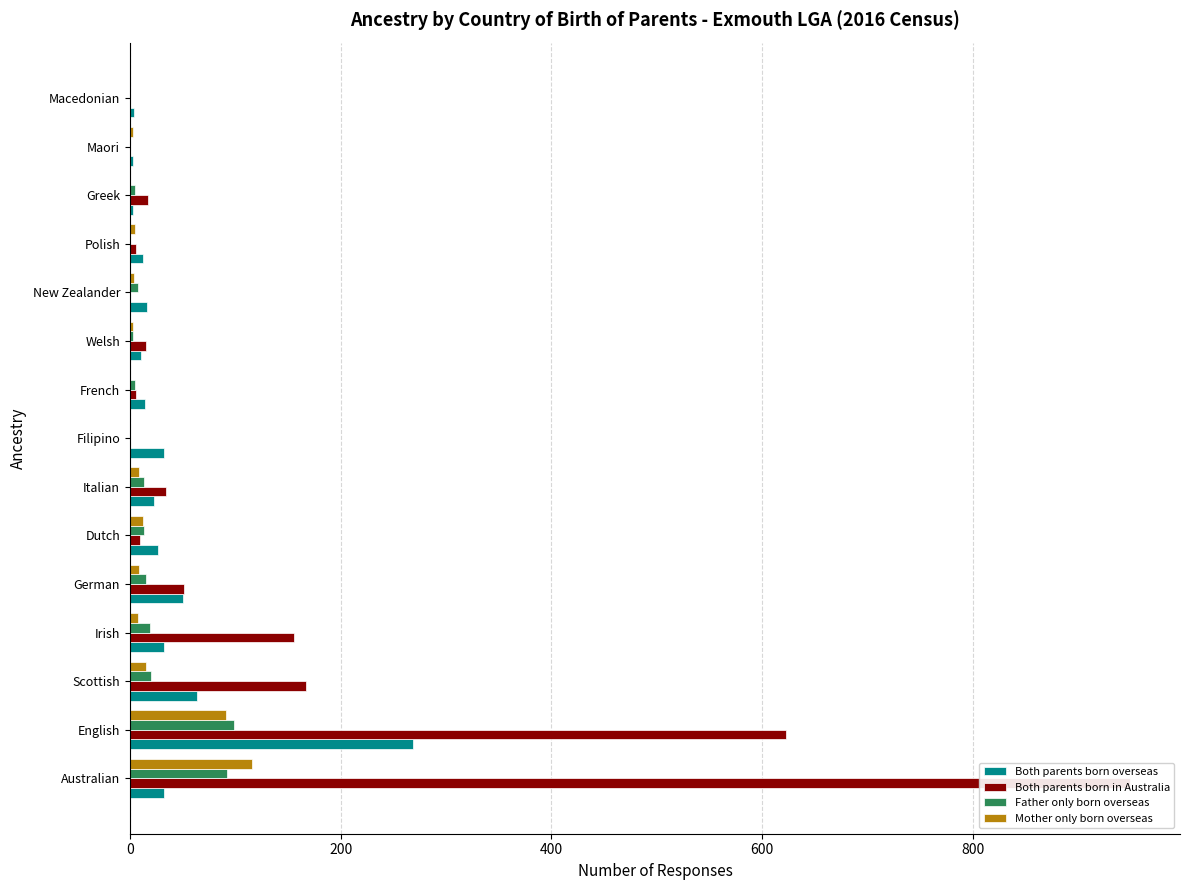

Reading left to right, transcribe all the data shown in this chart.

Both parents born overseas: 32	269	64	32	50	27	23	32	14	11	16	12	3	3	4
Both parents born in Australia: 949	623	167	156	51	10	34	0	6	15	0	6	17	0	0
Father only born overseas: 92	99	20	19	15	13	13	0	5	3	8	0	5	0	0
Mother only born overseas: 116	91	15	8	9	12	9	0	0	3	4	5	0	3	0